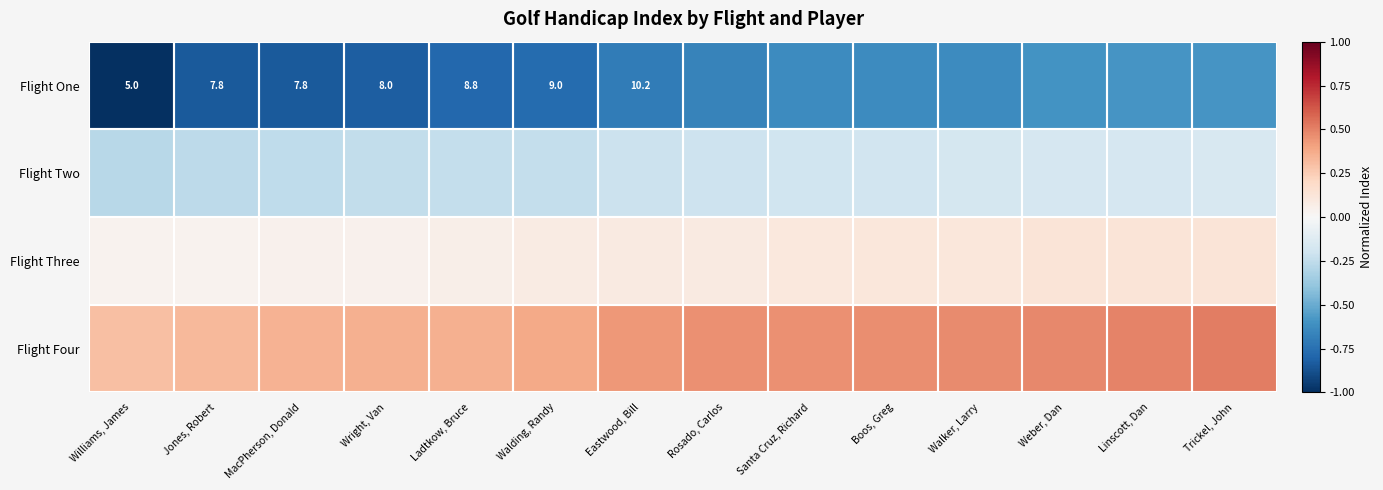

At which category is the sum across all series the highest?

Trickel, John